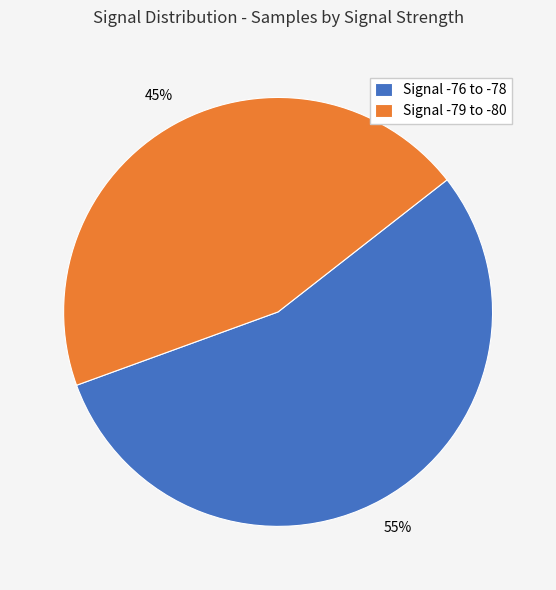

Is the sum of Signal -76 to -78 and Signal -79 to -80 greater than half?

Yes